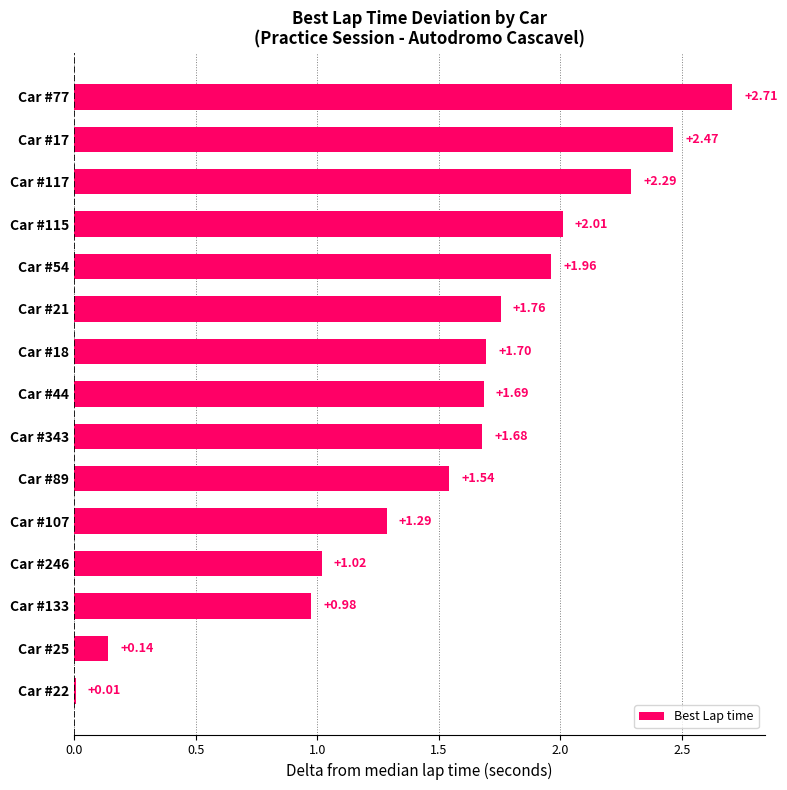

What is the ratio of the value at Car #246 to the value at Car #89?

0.7